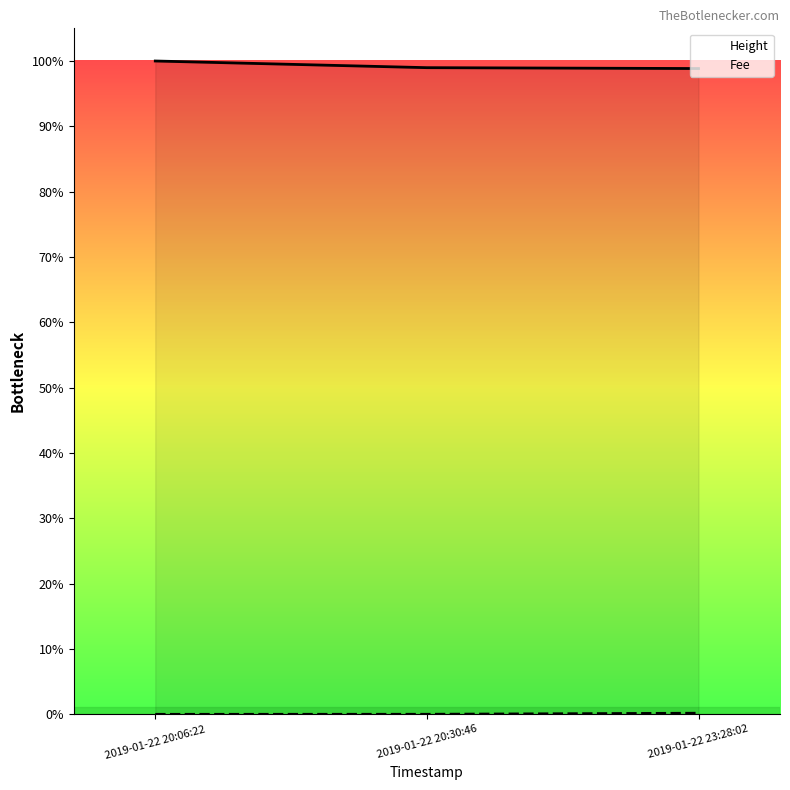

What is the label of the 2nd point from the left?

2019-01-22 20:30:46